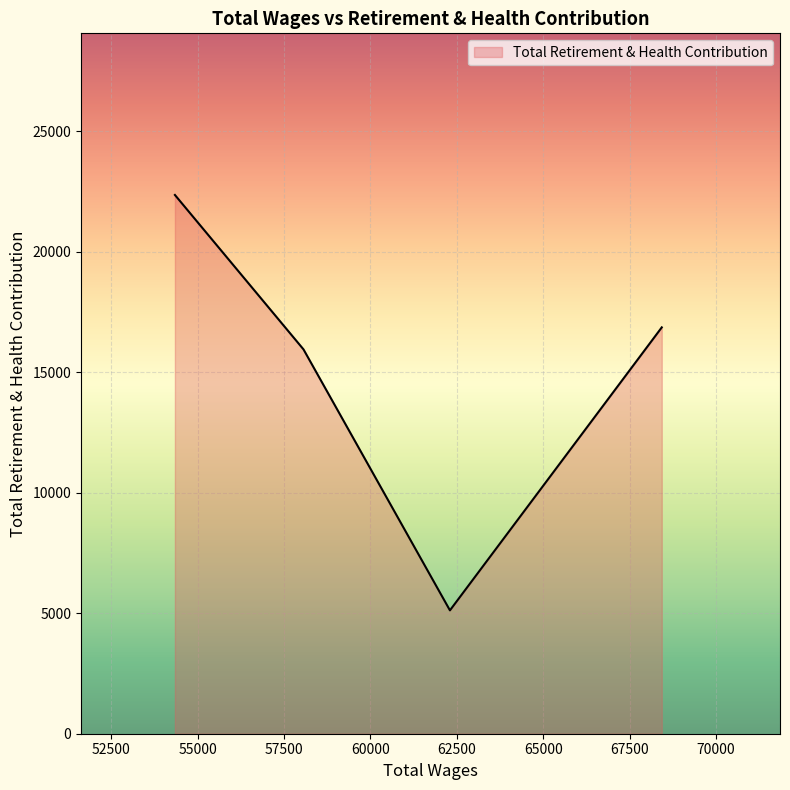

What is the sum of all values?

60280